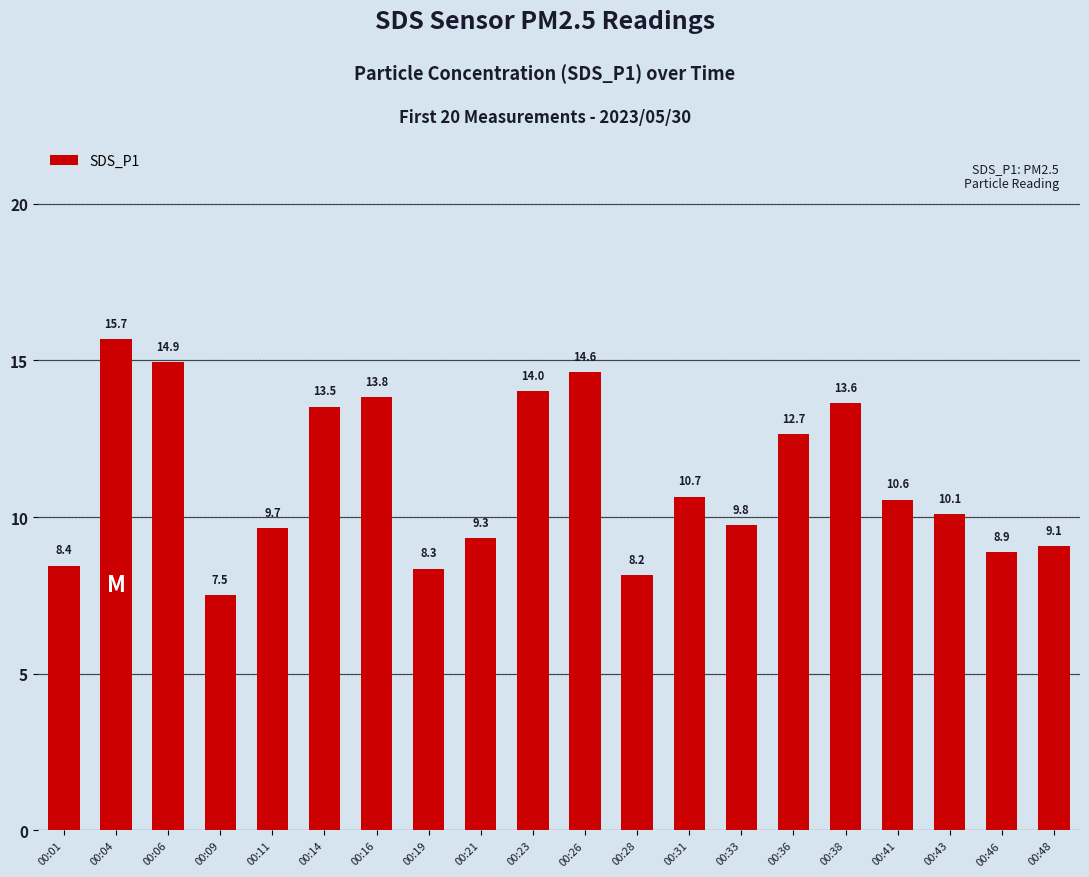

What is the minimum value shown in the chart?

7.5